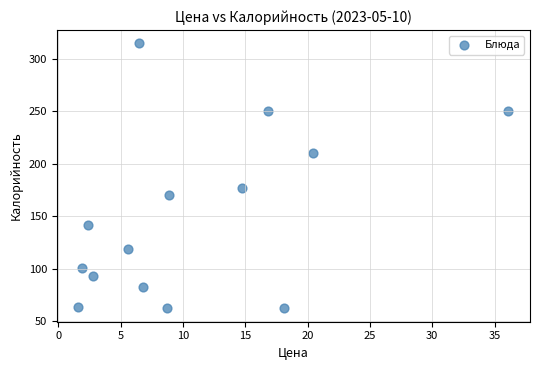

What Y value in the scatter plot is closest to 188?

177.0